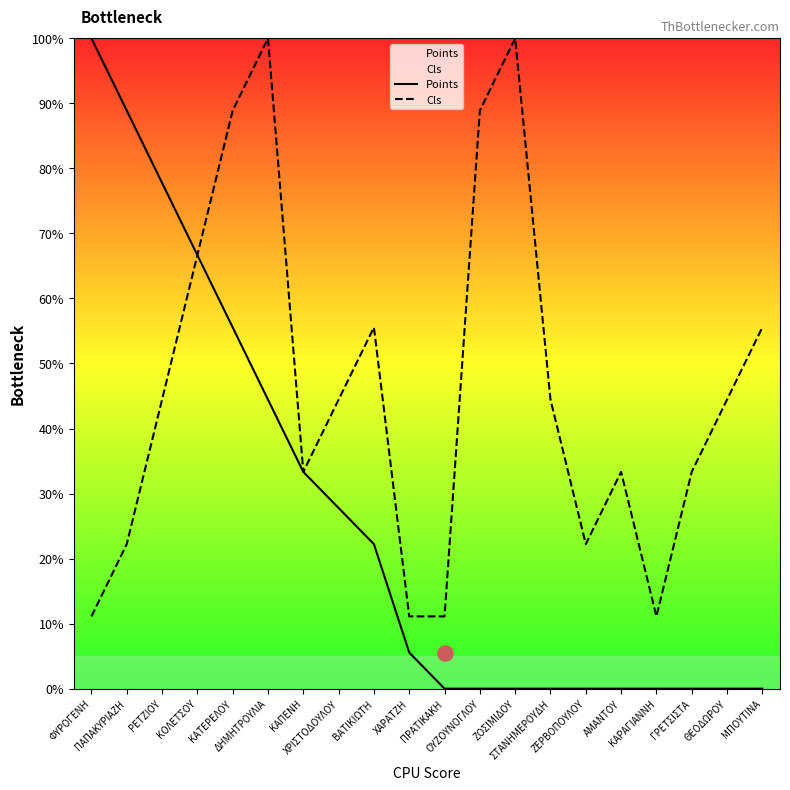

At how many categories does at least one series exceed 91?

3